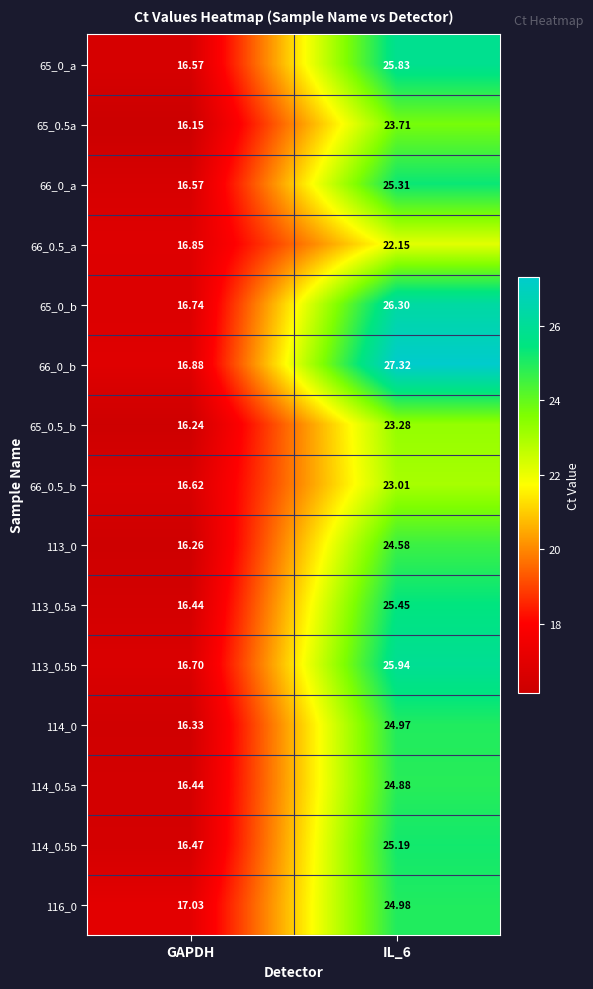

Is the value of 114_0.5b at GAPDH greater than the value of 114_0 at IL_6?

No